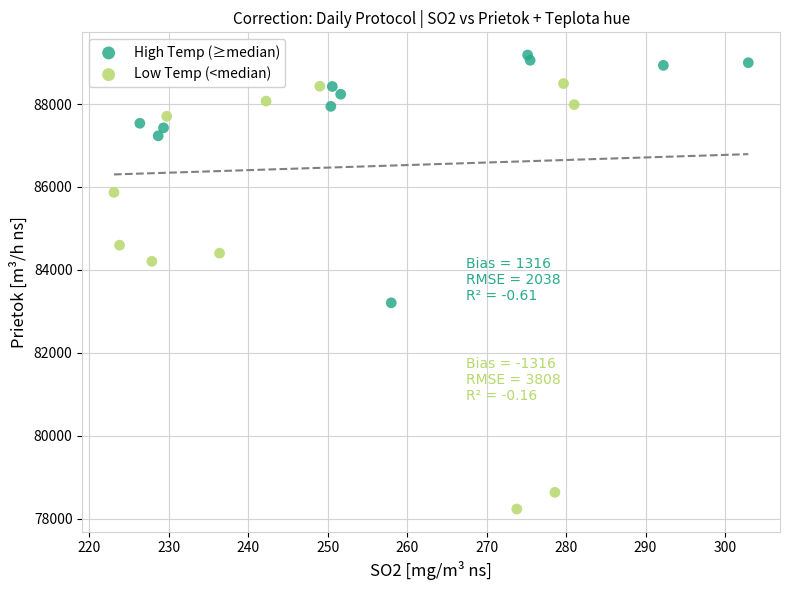

Which series contains the lowest Y value?

Low Temp (<median)